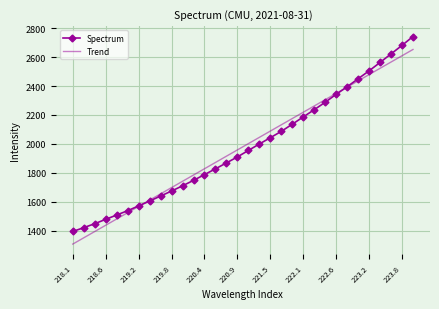

What is the maximum value for Spectrum?

2742.0